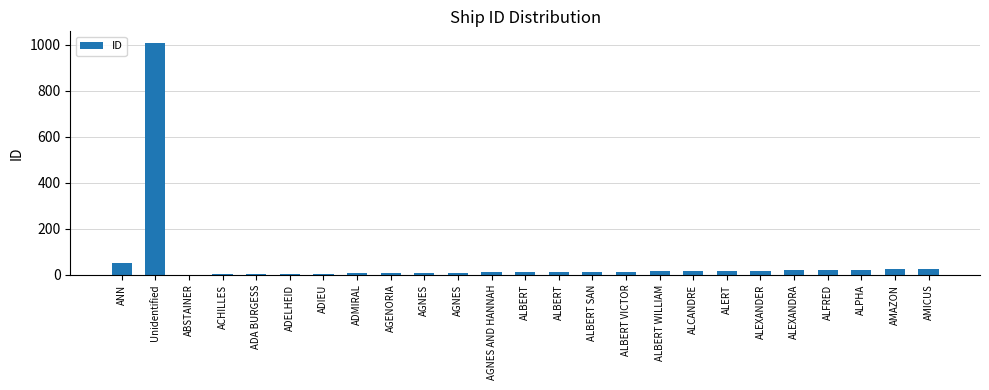

How many distinct data groups are displayed?

1